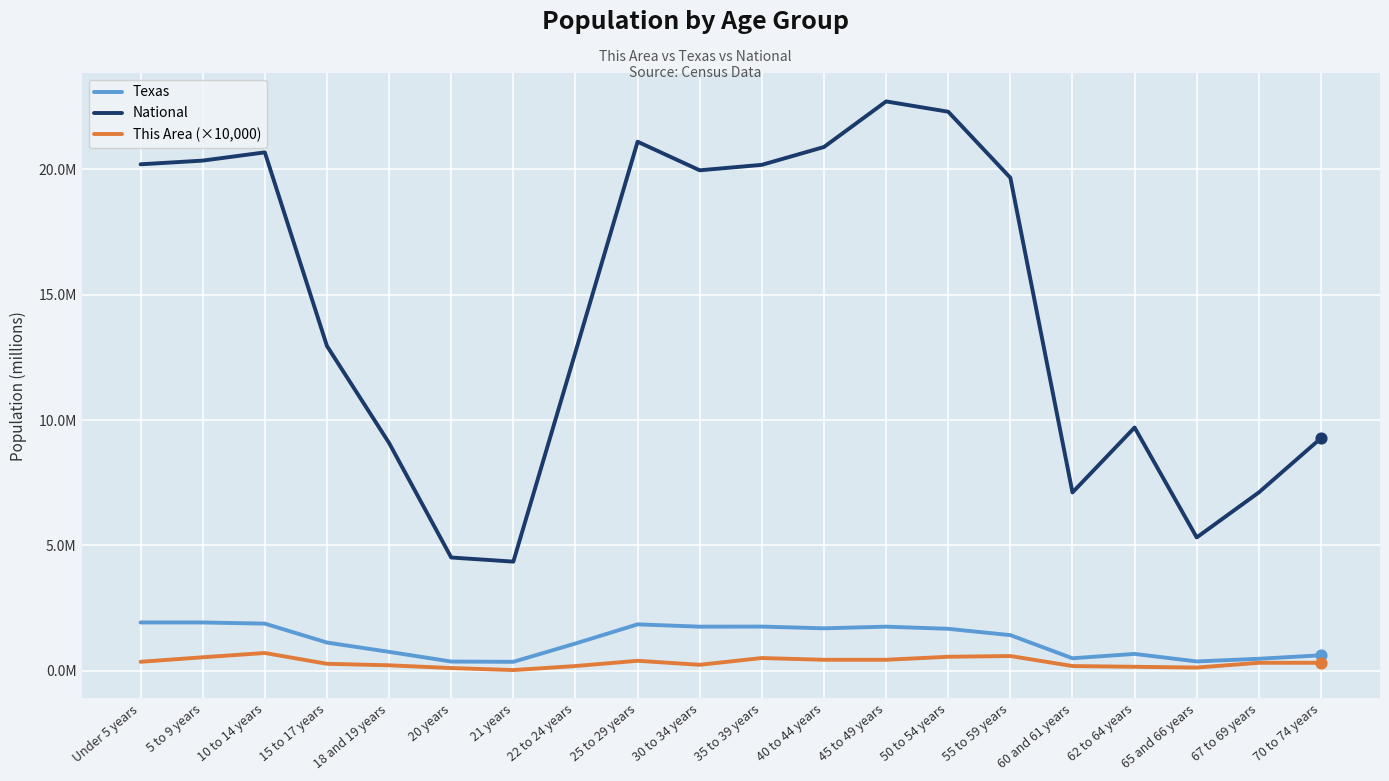

Is the value of National at 45 to 49 years greater than the value of This Area (×10,000) at 10 to 14 years?

Yes